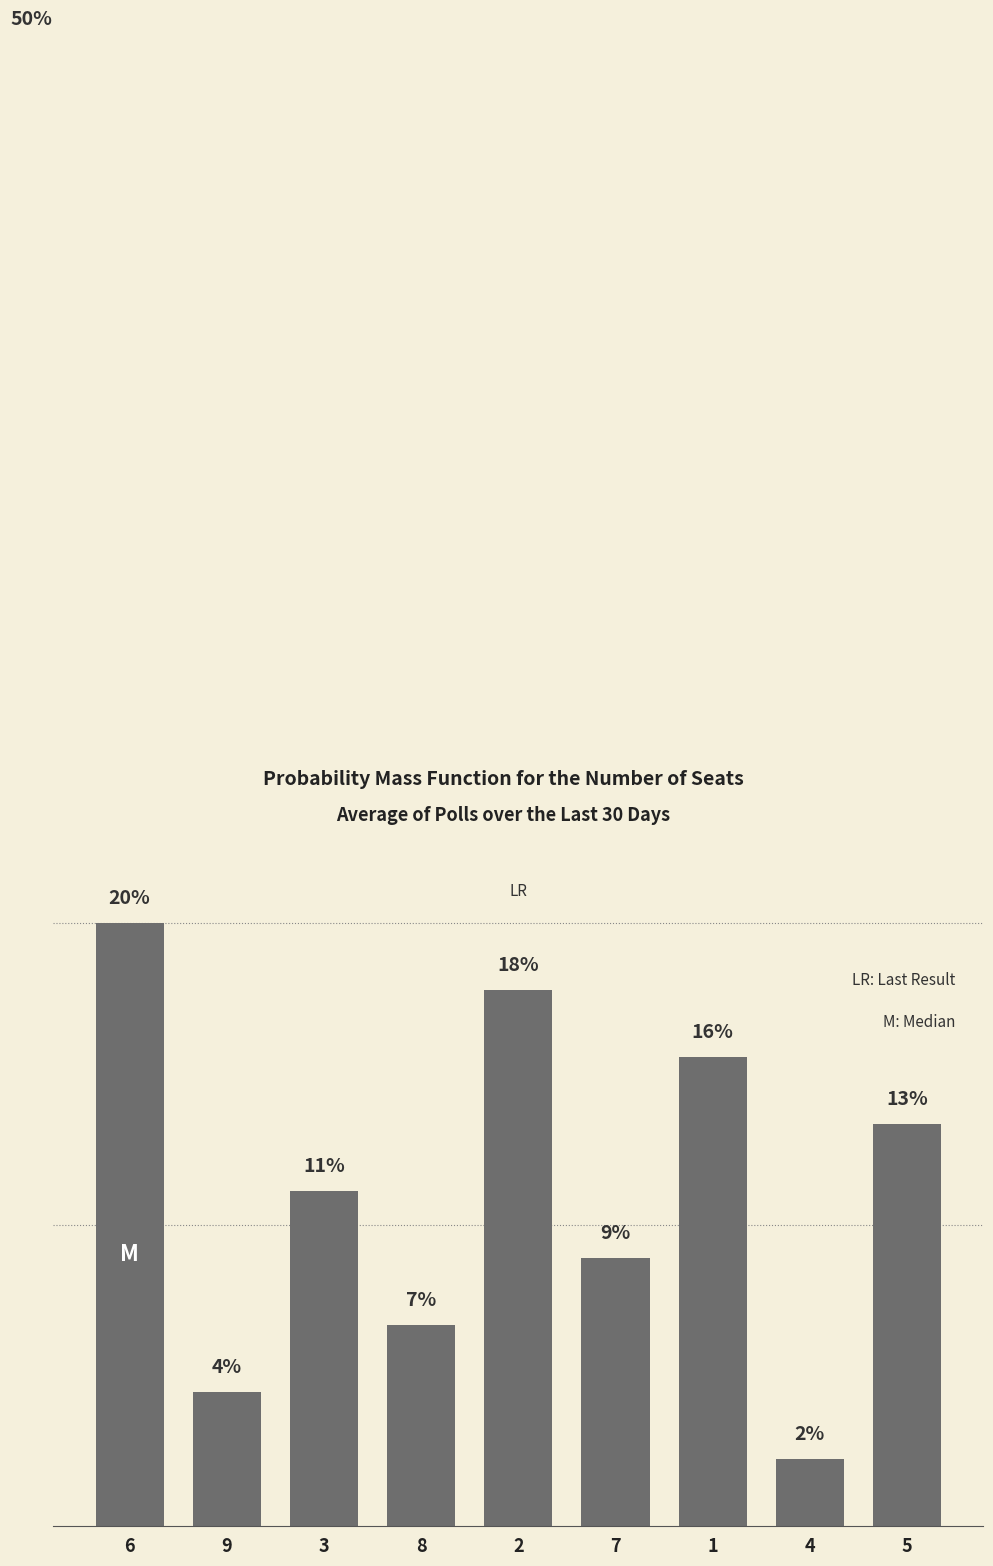

Does the chart contain stacked bars?

No